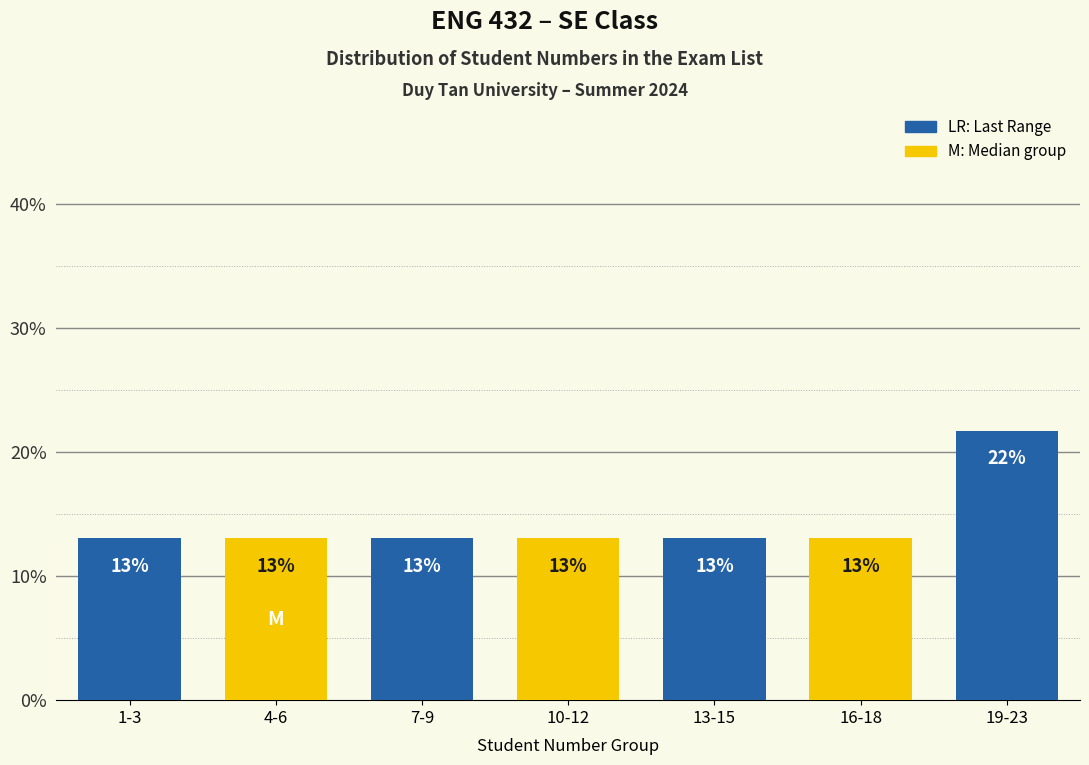

What is the ratio of the value at 1-3 to the value at 4-6?

1.0